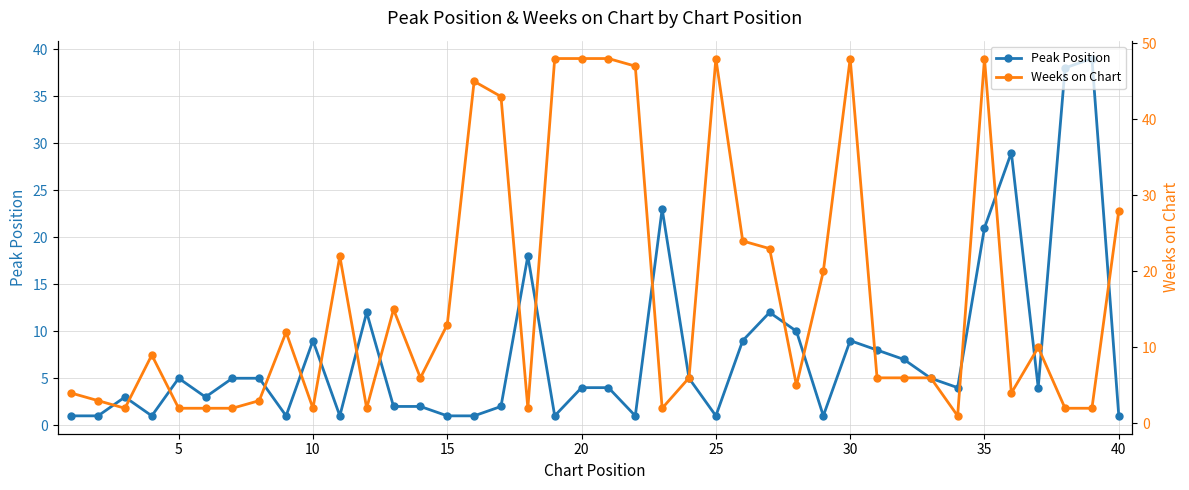

How many interior local valleys does the Weeks on Chart series have?

9